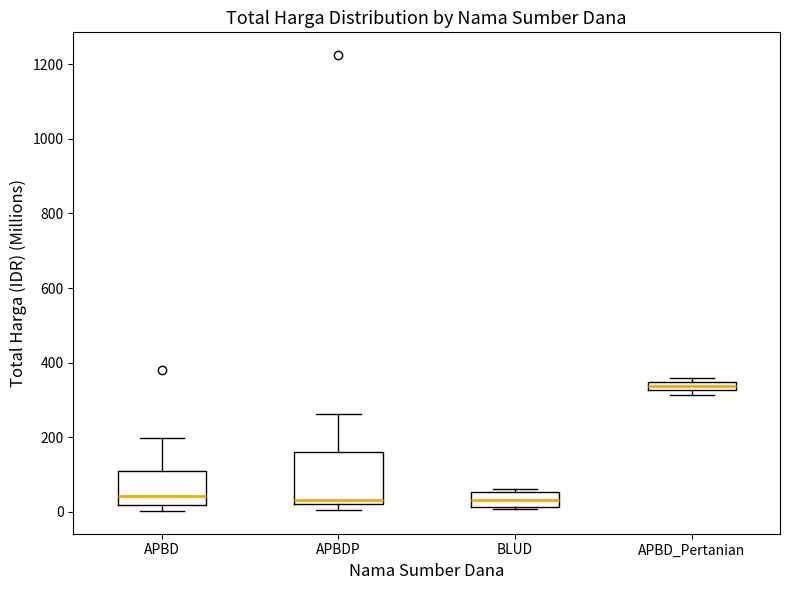

Comparing the boxes themselves (not the whiskers), which one is the tallest?

APBDP